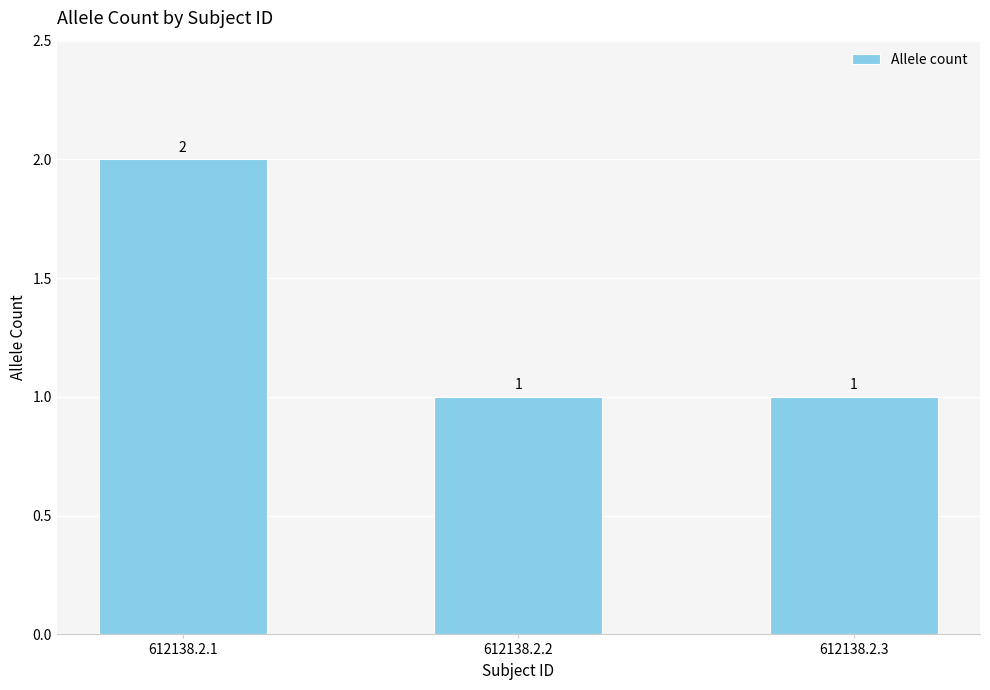

How many bars are there in total?

3